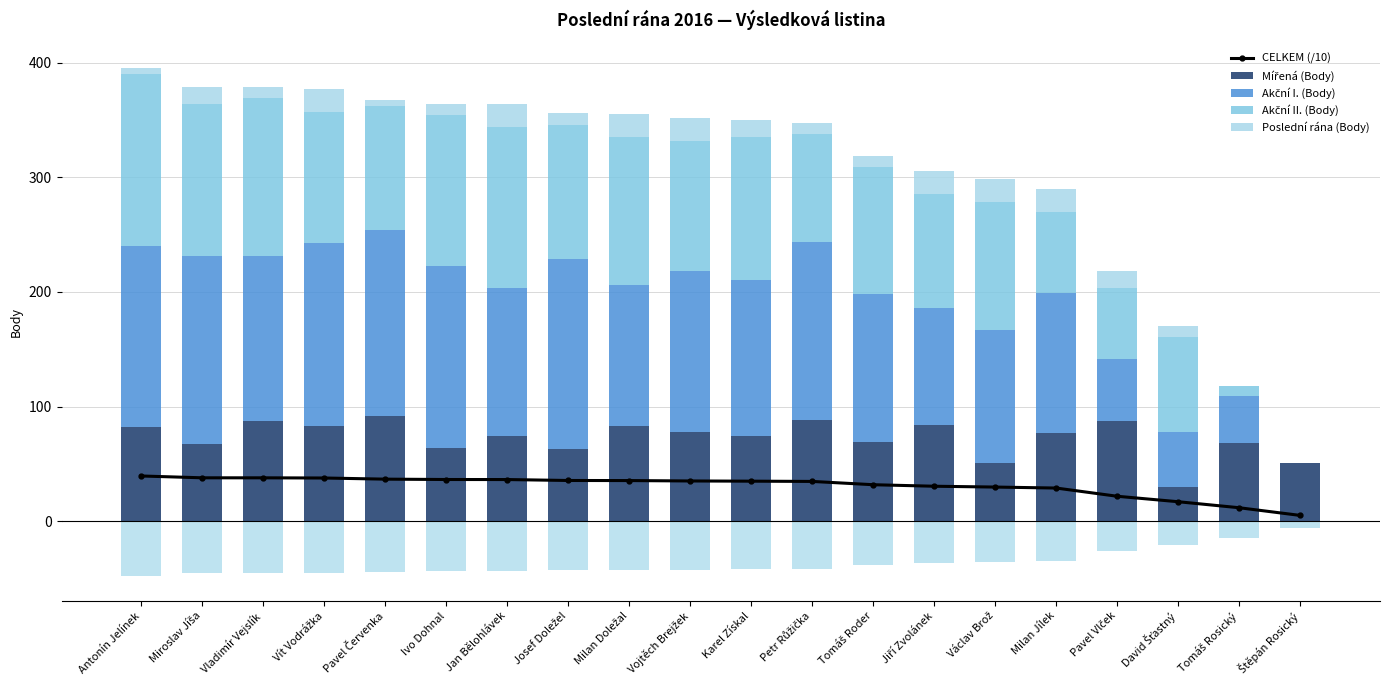

Reading left to right, what are all the values shown in this chart?

CELKEM (/10): 39.5	37.9	37.9	37.7	36.7	36.4	36.4	35.6	35.5	35.1	35.0	34.7	31.9	30.5	29.8	29.0	21.8	17.0	11.8	5.1
Mířená (Body): 82.0	67.0	87.0	83.0	92.0	64.0	74.0	63.0	83.0	78.0	74.0	88.0	69.0	84.0	51.0	77.0	87.0	30.0	68.0	51.0
Akční I. (Body): 158.0	164.5	144.6	159.4	162.1	158.3	129.1	165.7	123.3	140.5	136.3	155.4	128.8	101.6	116.0	121.8	54.6	47.7	41.4	0.0
Akční II. (Body): 149.9	132.5	137.2	114.9	108.2	131.8	140.7	116.9	128.6	113.0	124.4	94.0	110.9	99.9	111.3	70.9	61.4	82.7	8.6	0.0
Poslední rána (Body): 5.0	15.0	10.0	20.0	5.0	10.0	20.0	10.0	20.0	20.0	15.0	10.0	10.0	20.0	20.0	20.0	15.0	10.0	0.0	0.0